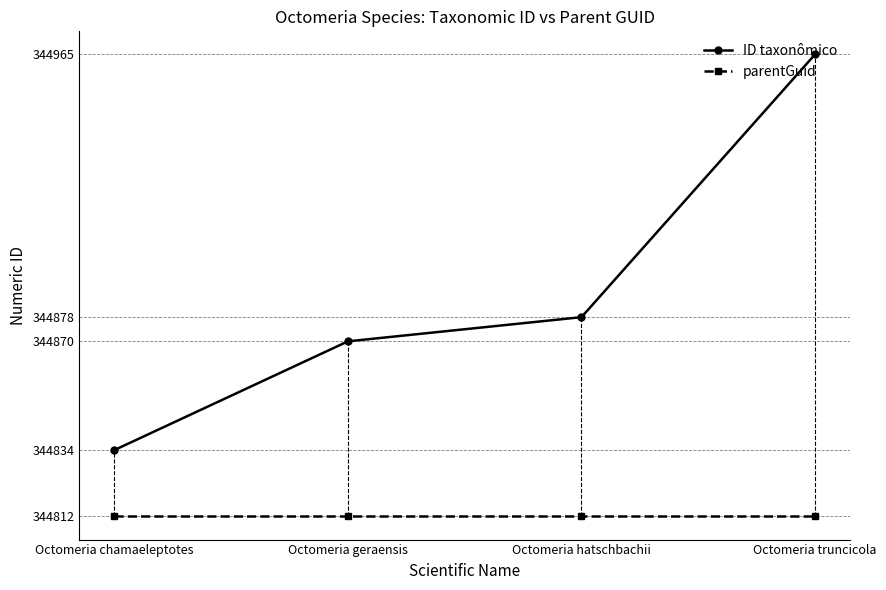

Which series has the largest range (max minus min)?

ID taxonômico